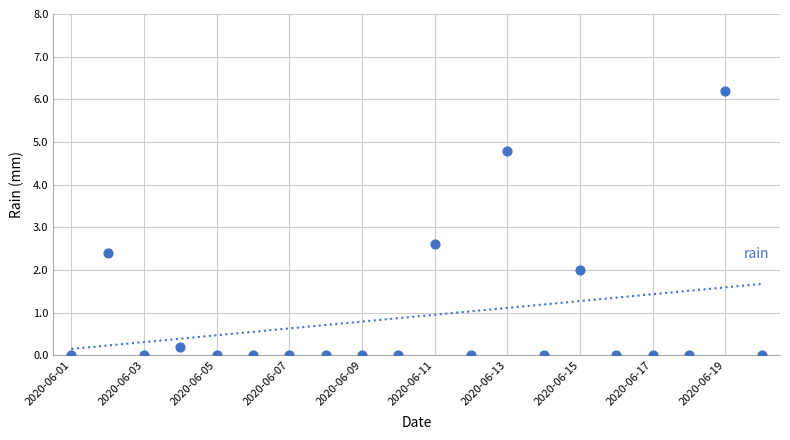

What Y value in the scatter plot is closest to 3?

2.6